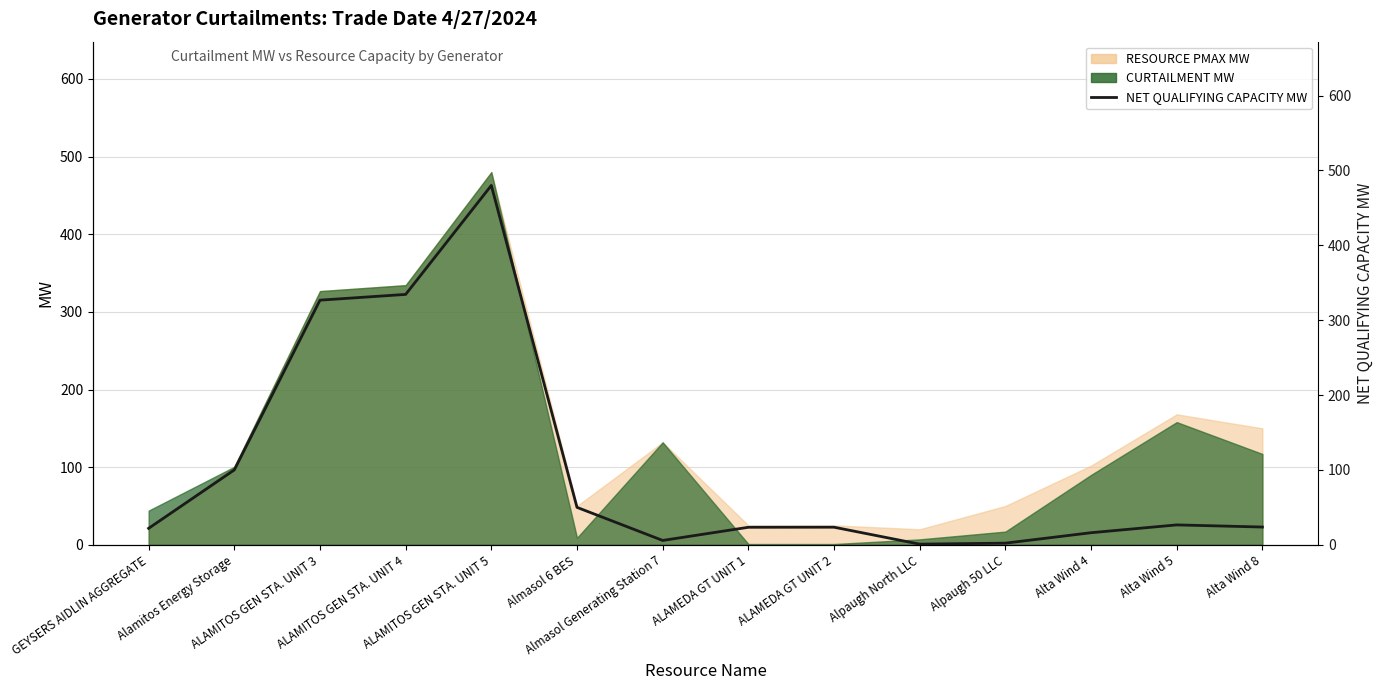

List the labels in order of value, smallest first.

Alpaugh North LLC, Alpaugh 50 LLC, Almasol Generating Station 7, Alta Wind 4, GEYSERS AIDLIN AGGREGATE, ALAMEDA GT UNIT 1, ALAMEDA GT UNIT 2, Alta Wind 8, Alta Wind 5, Almasol 6 BES, Alamitos Energy Storage, ALAMITOS GEN STA. UNIT 3, ALAMITOS GEN STA. UNIT 4, ALAMITOS GEN STA. UNIT 5